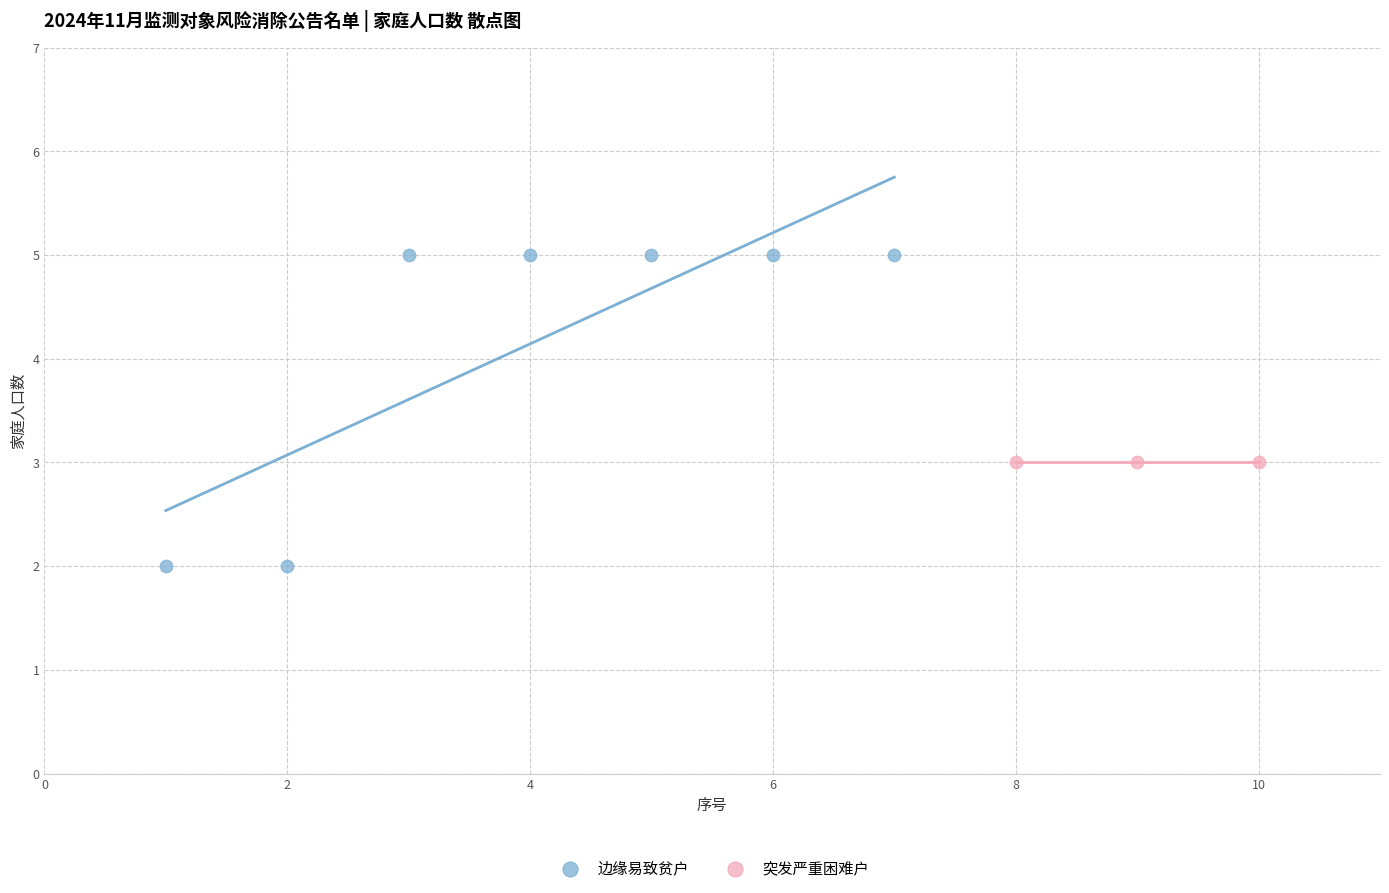

Which series contains the highest Y value?

边缘易致贫户